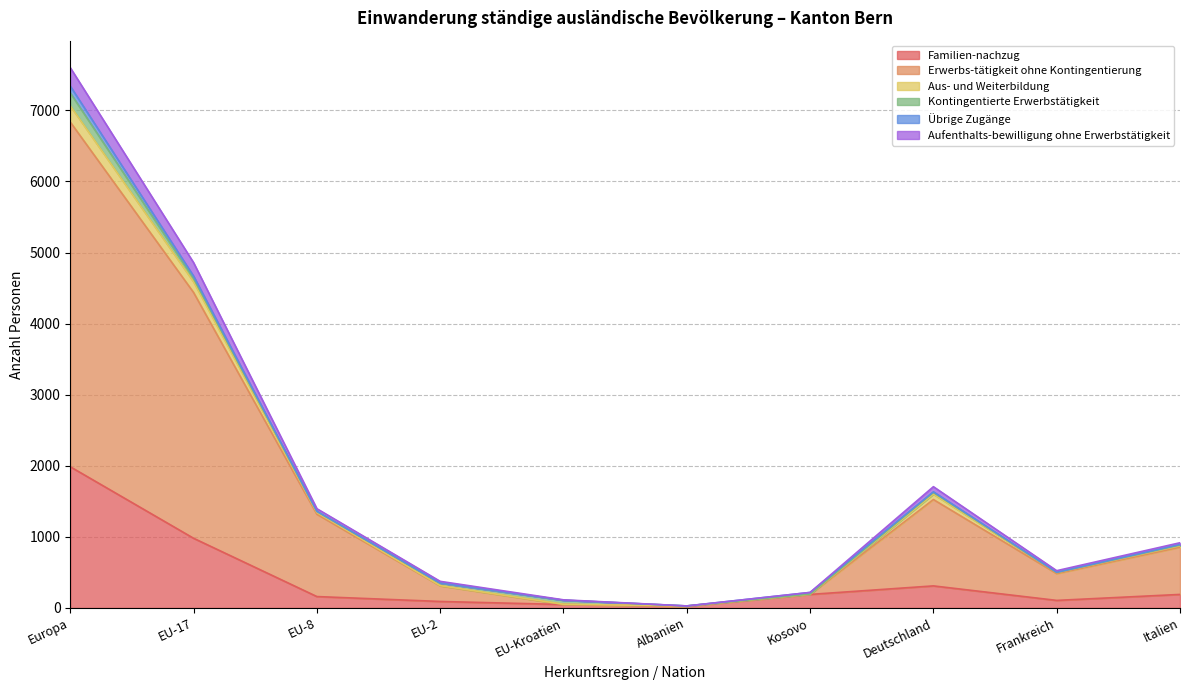

At which label does Familien-nachzug reach its peak?

Europa